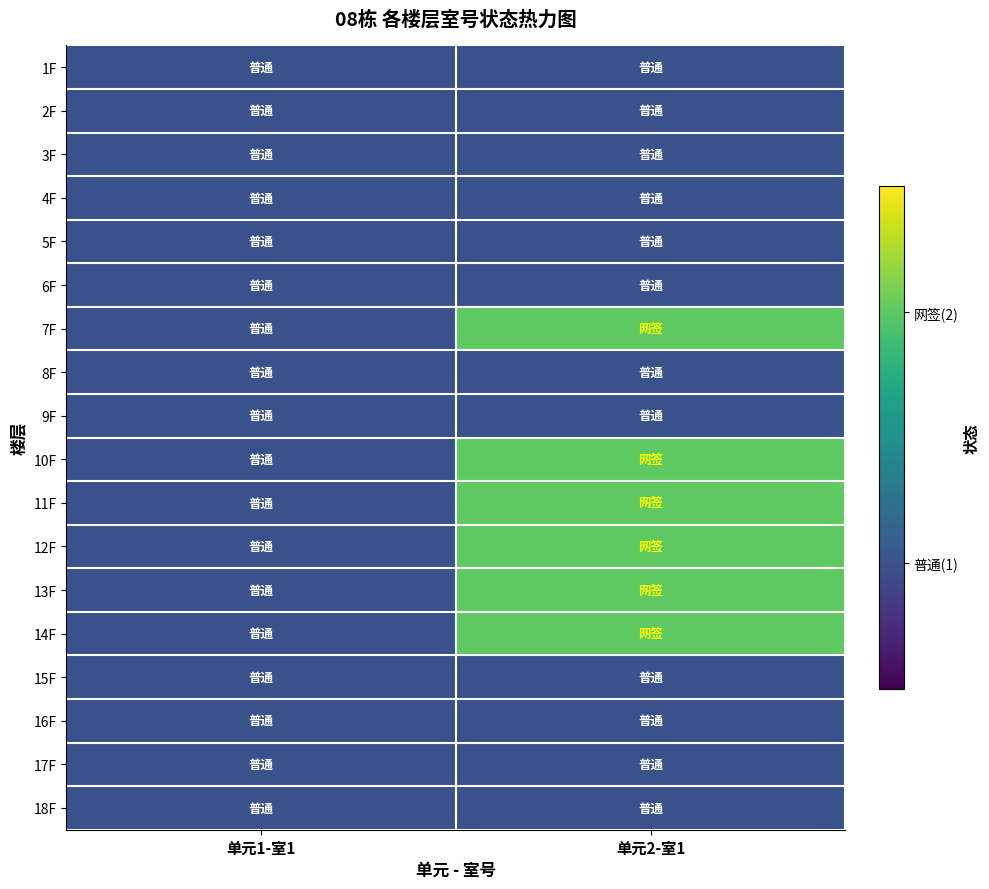

Rank the series at 单元2-室1 from highest to lowest value.

7F, 10F, 11F, 12F, 13F, 14F, 1F, 2F, 3F, 4F, 5F, 6F, 8F, 9F, 15F, 16F, 17F, 18F